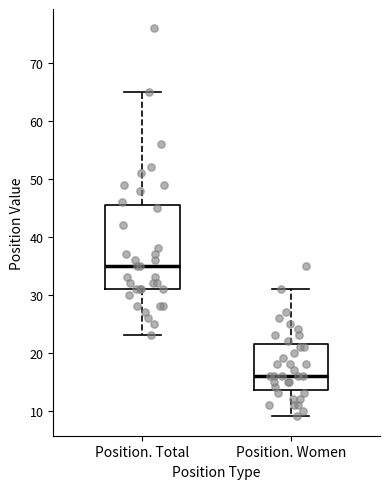

Reading left to right, read every box against the y-axis: the position of its median line, the range the box covers, and the ends of its whiskers. The values are not printed on the chart, so give them approximately, as read against the axis.

Position. Total: median 35, box 31 to 46, whiskers 23 to 65
Position. Women: median 16, box 14 to 22, whiskers 9 to 31